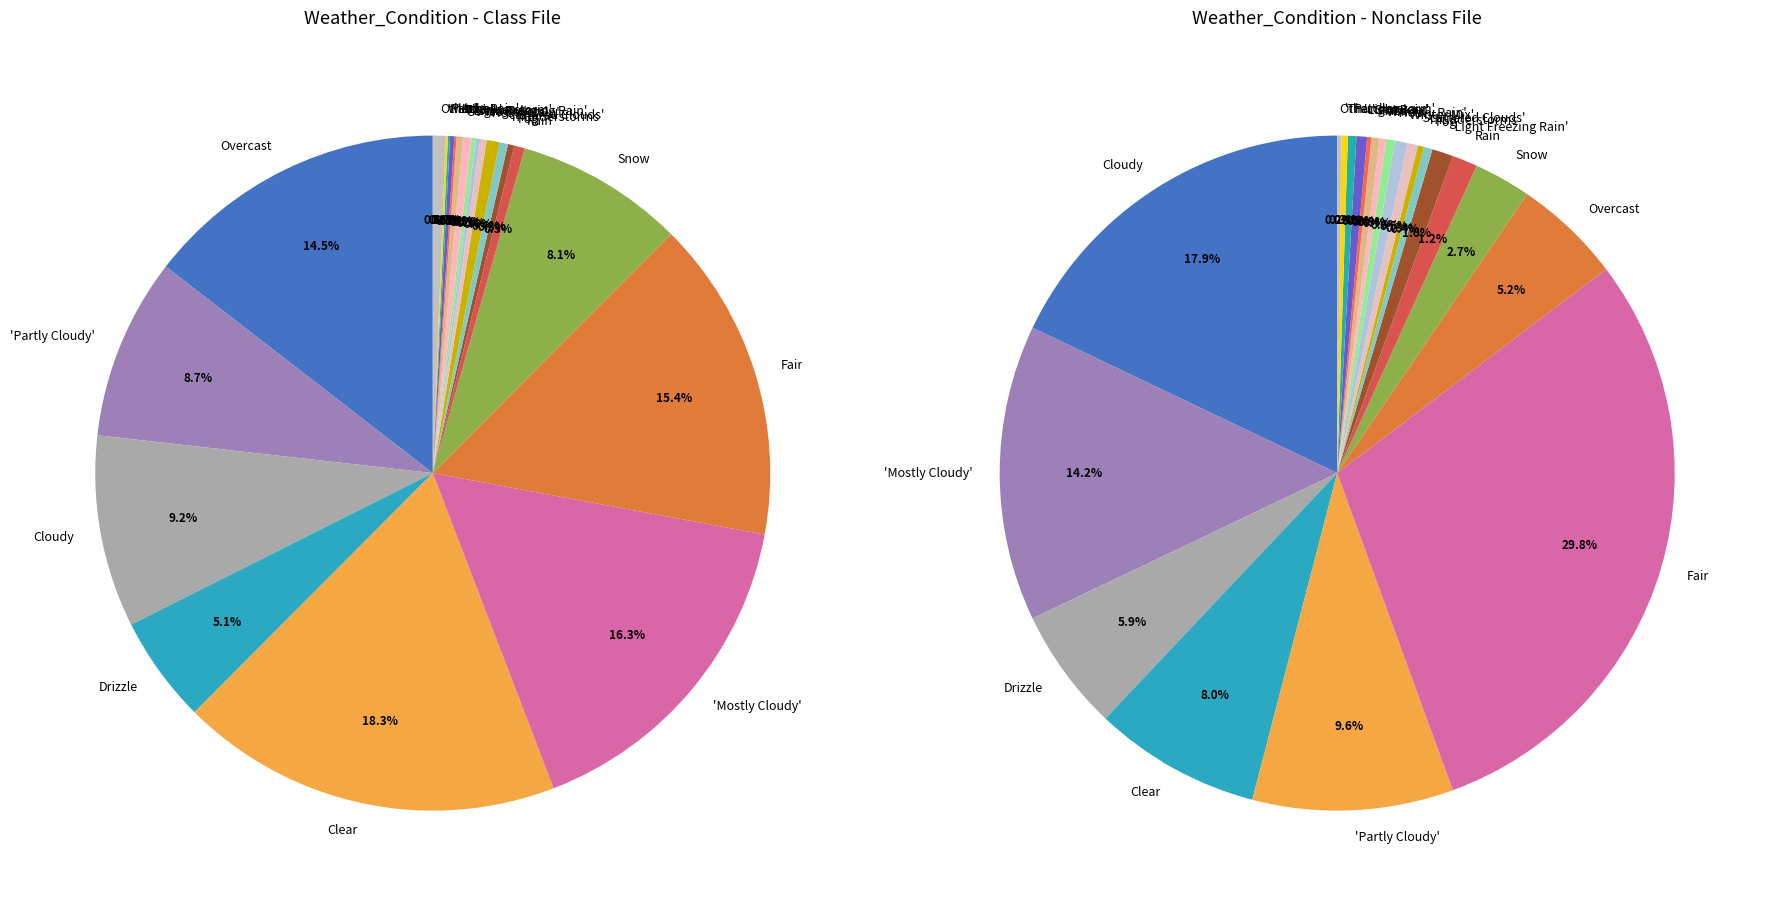

To the nearest percent, what is the difference between the largest and smallest slice percentages?

18%